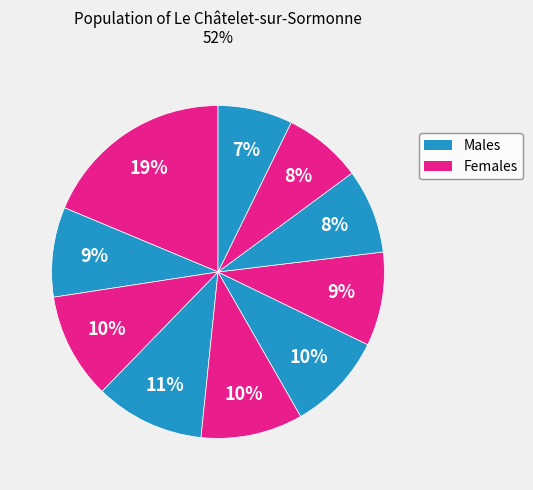

Count the number of slices in the pie.

10